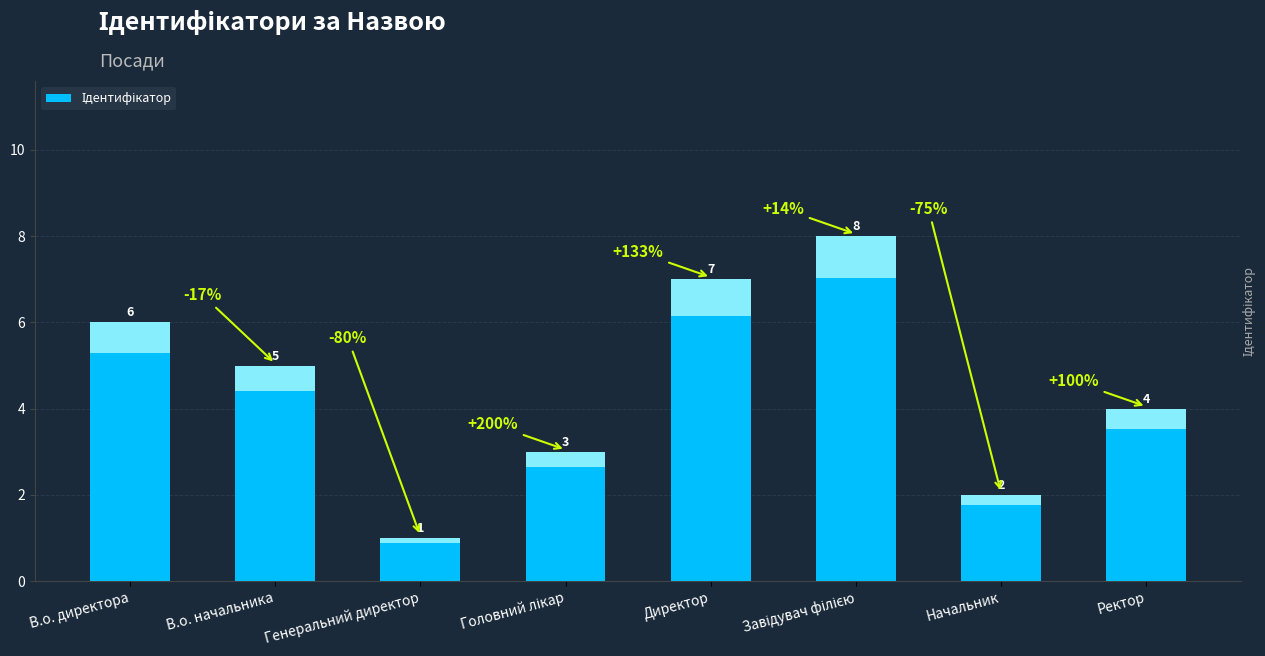

How many bars are there in total?

8